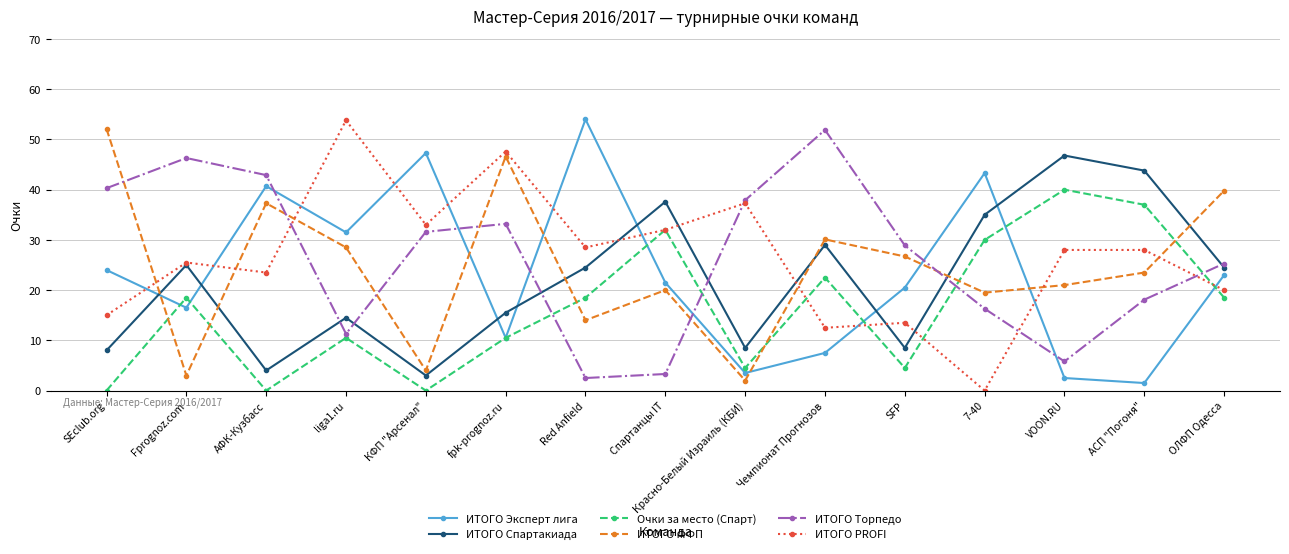

The Очки за место (Спарт) series shows 37.0 at АСП "Погоня". True or false?

True